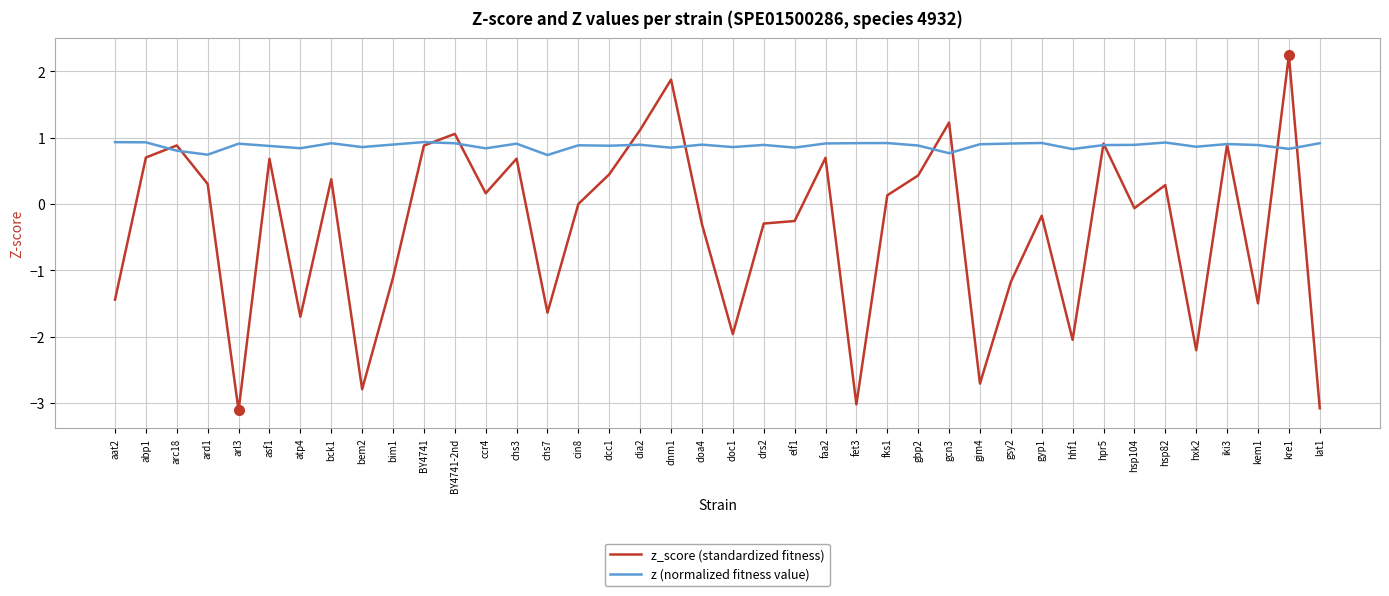

Where is the first local maximum for z_score (standardized fitness)?

arc18